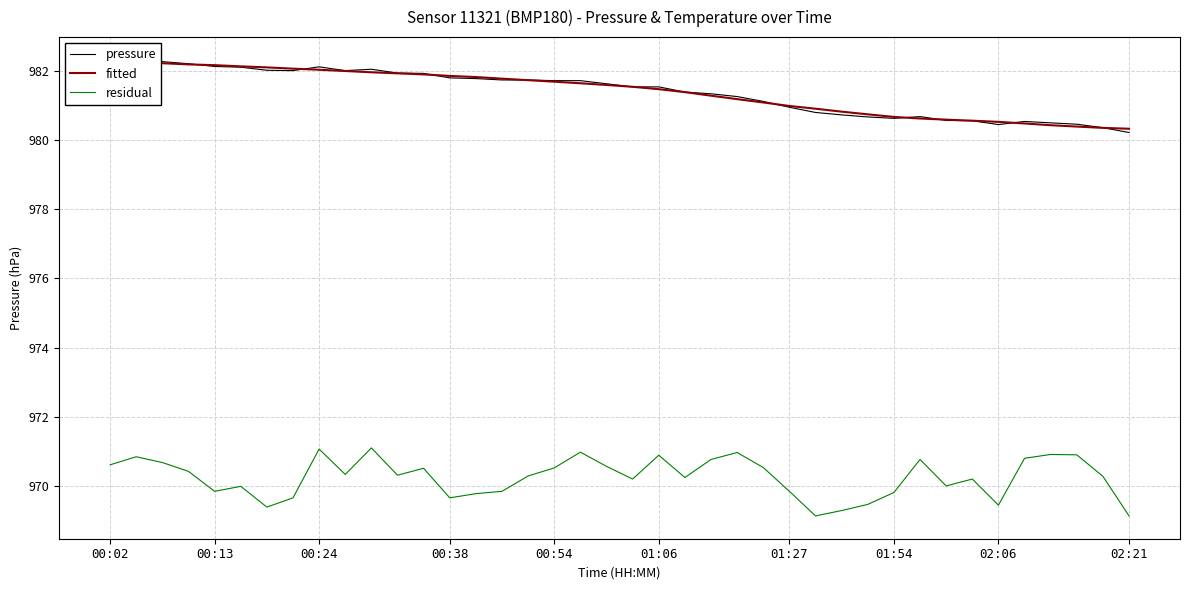

True or false: fitted has more than 2 points higher than both neighbors.

False